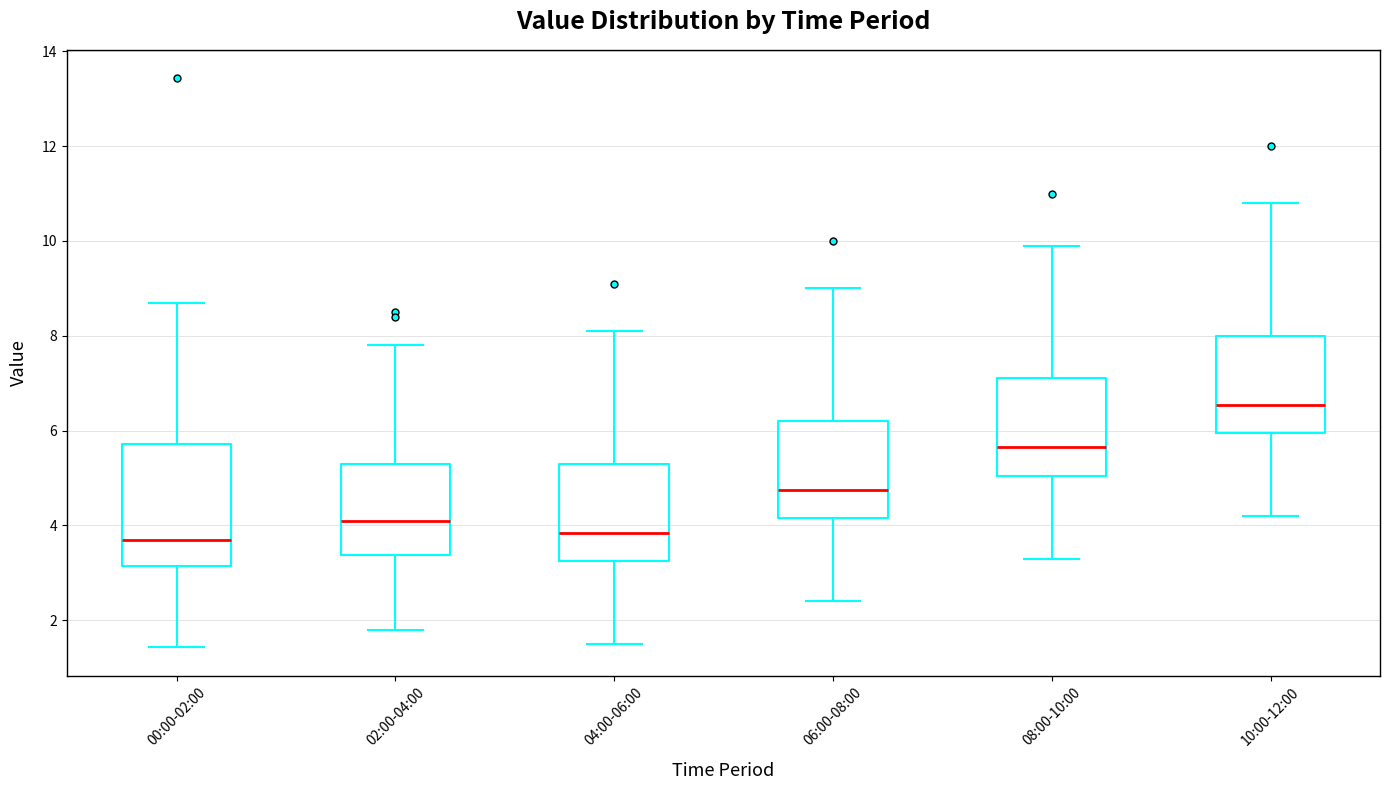

Reading left to right, transcribe this box plot: for each box, give where its median line is, the range the box spans, and where its two whiskers end, as read against the y-axis. The values are not printed on the chart, so give them approximately, as read against the axis.

00:00-02:00: median 3.6, box 3.2 to 5.8, whiskers 1.4 to 8.8
02:00-04:00: median 4.2, box 3.4 to 5.4, whiskers 1.8 to 7.8
04:00-06:00: median 3.8, box 3.2 to 5.4, whiskers 1.6 to 8.2
06:00-08:00: median 4.8, box 4.2 to 6.2, whiskers 2.4 to 9.0
08:00-10:00: median 5.6, box 5.0 to 7.2, whiskers 3.4 to 10.0
10:00-12:00: median 6.6, box 6.0 to 8.0, whiskers 4.2 to 10.8